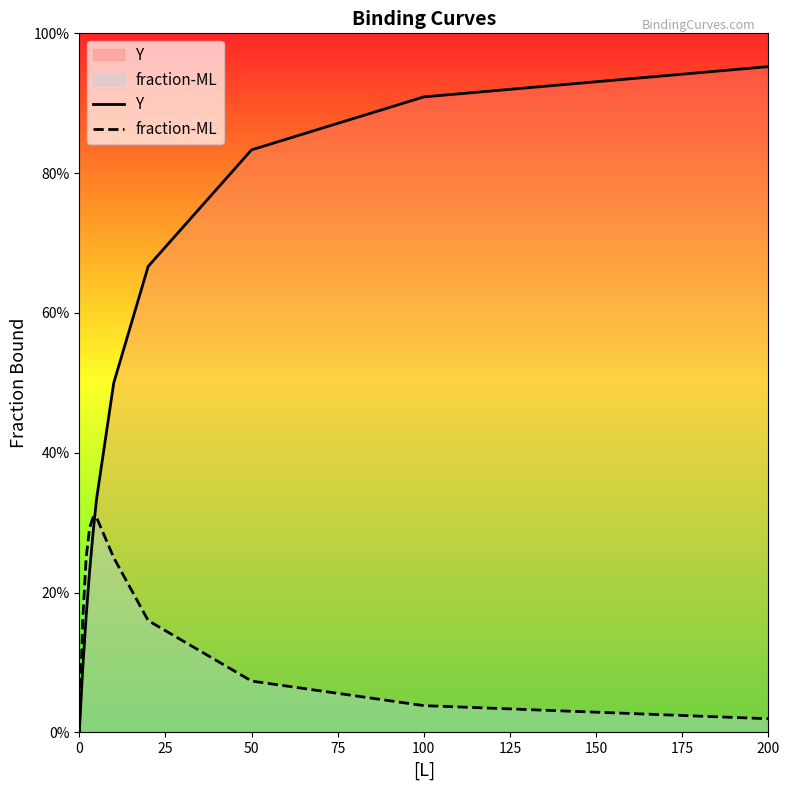

What is the difference between the maximum and minimum values in the Y series?

1.0